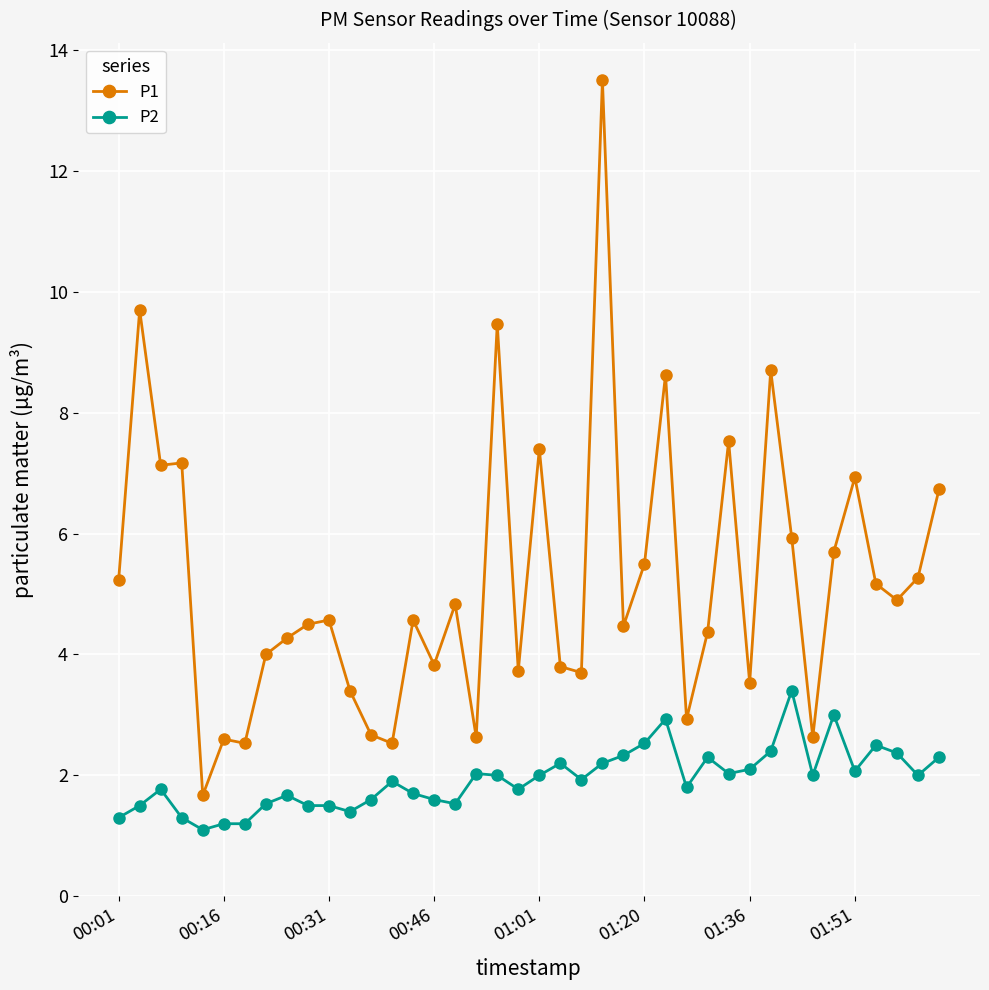

How many series are shown in this chart?

2